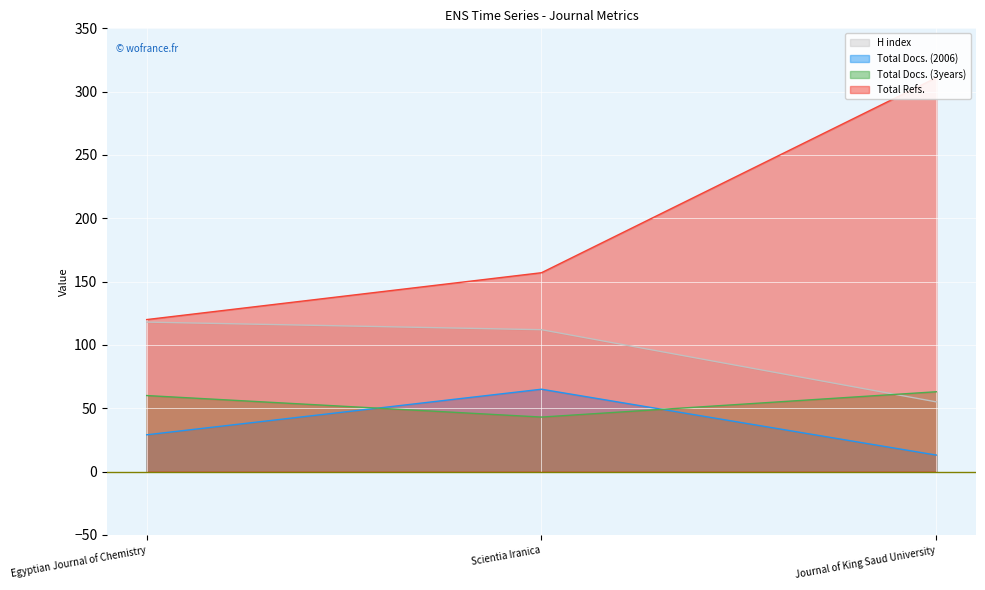

What is the average value of the Total Docs. (2006) series?

36